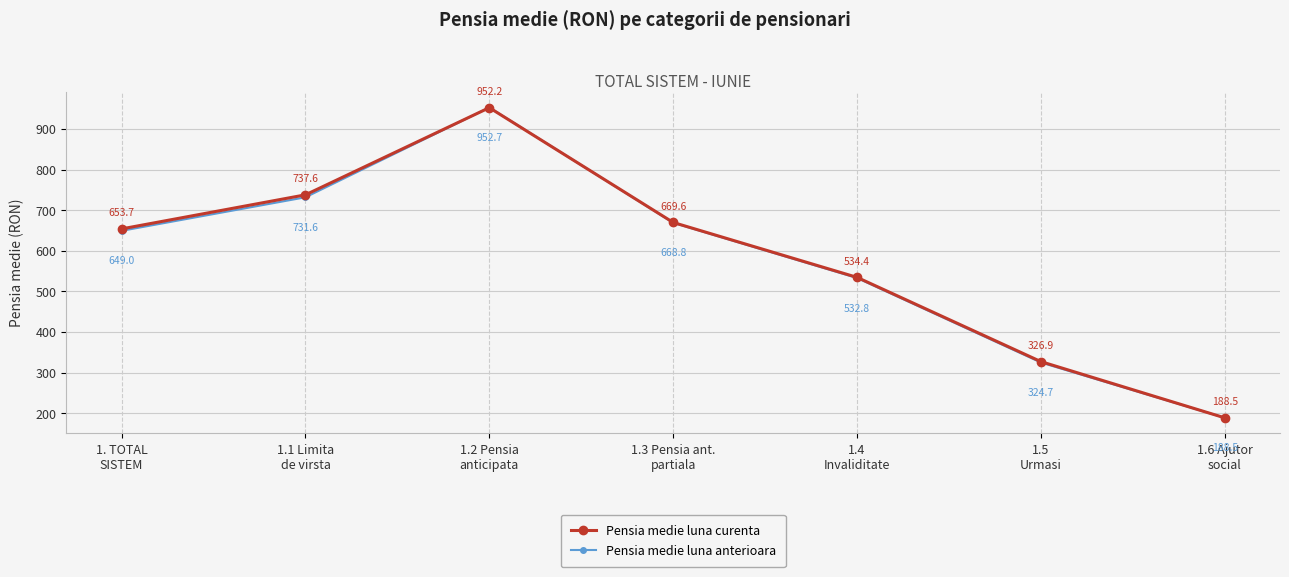

What is the difference between the Pensia medie luna curenta values at 1.6 Ajutor
social and 1.1 Limita
de virsta?

549.1